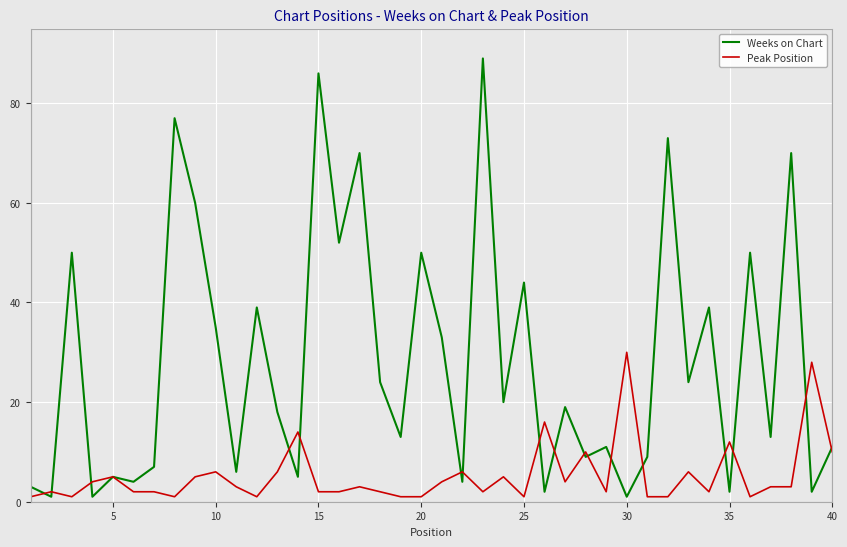

List the series in order of their overall mean, highest first.

Weeks on Chart, Peak Position